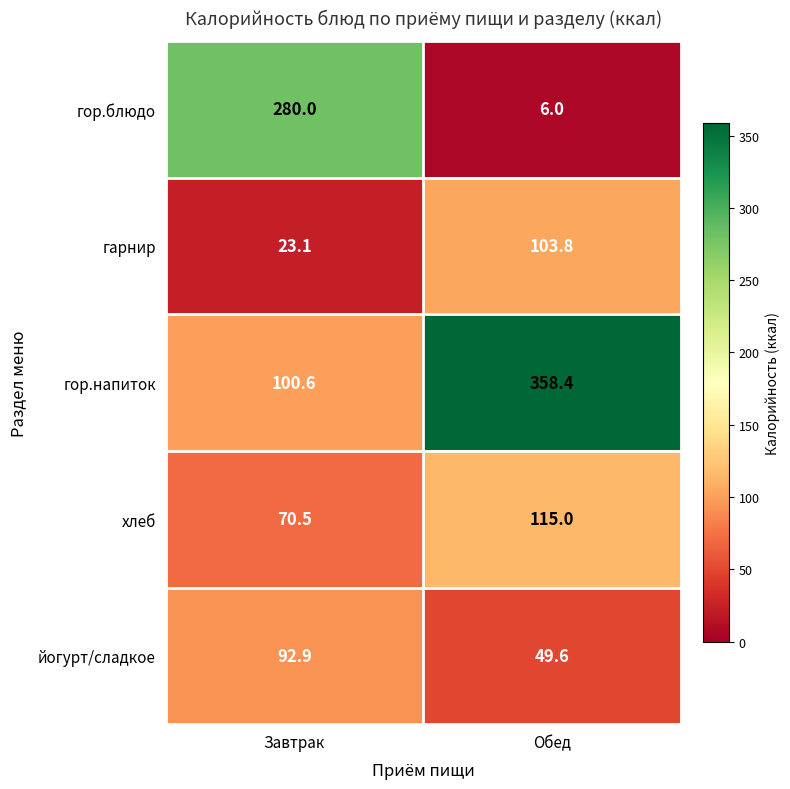

List the series in order of their peak value, highest first.

гор.напиток, гор.блюдо, хлеб, гарнир, йогурт/сладкое